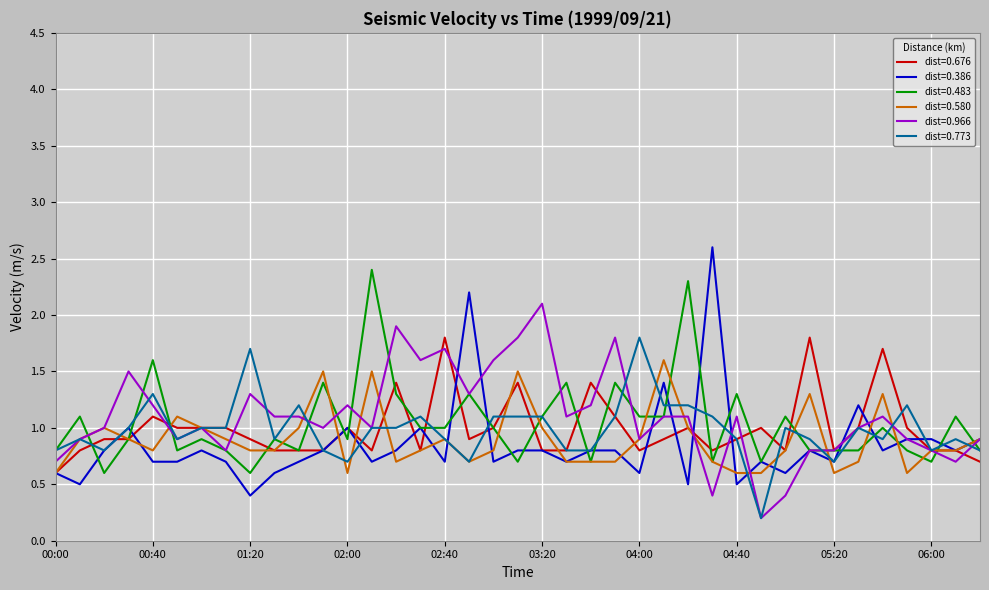

What is the maximum value for dist=0.676?

1.8